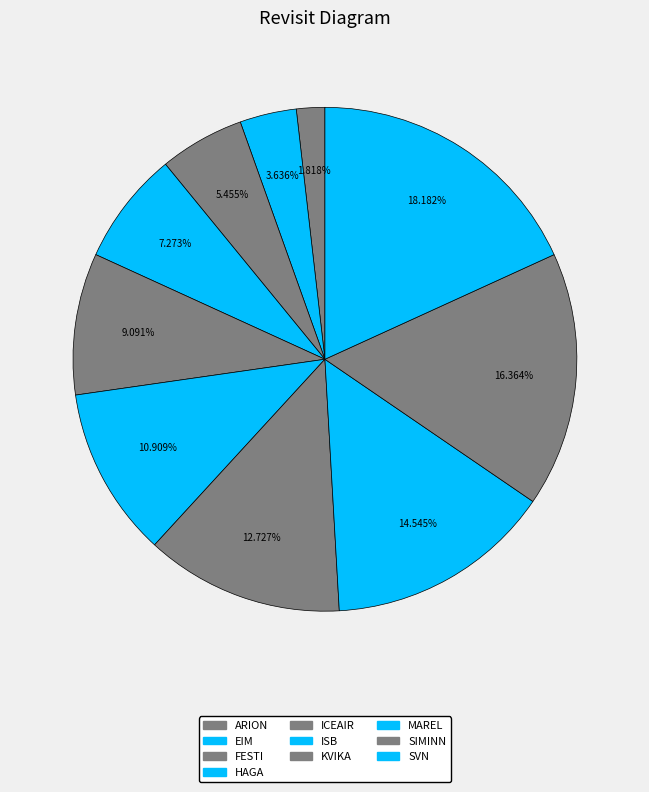

To the nearest percent, what percentage of the pie is ARION?

2%